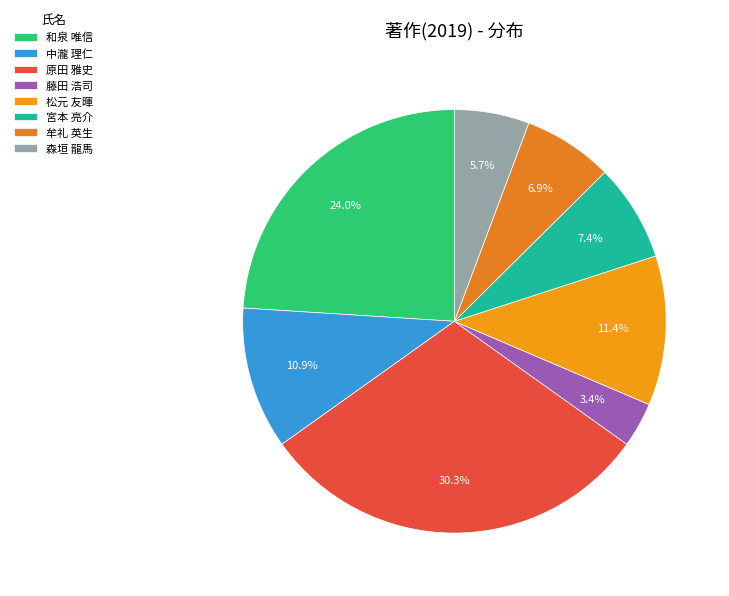

To the nearest percent, what is the combined percentage of 牟礼 英生 and 中瀧 理仁?

18%